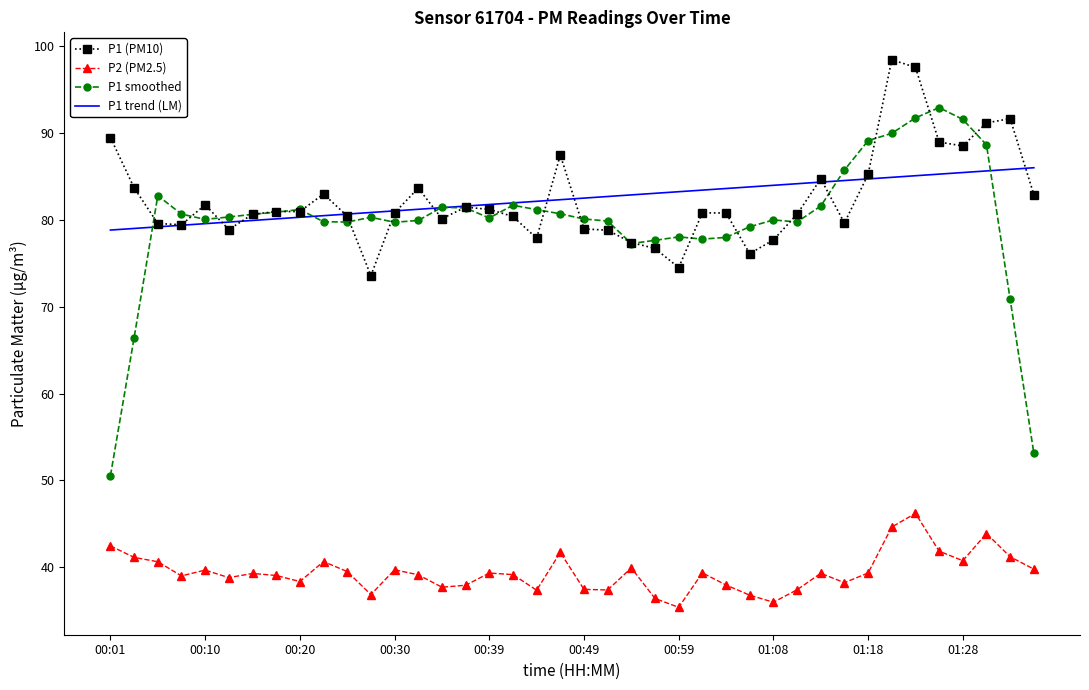

What is the highest value of the P1 (PM10) series?

98.4